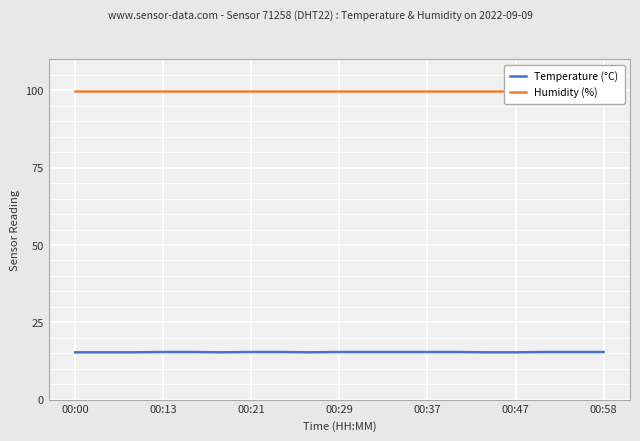

True or false: Humidity (%) and Temperature (°C) cross at least once.

False